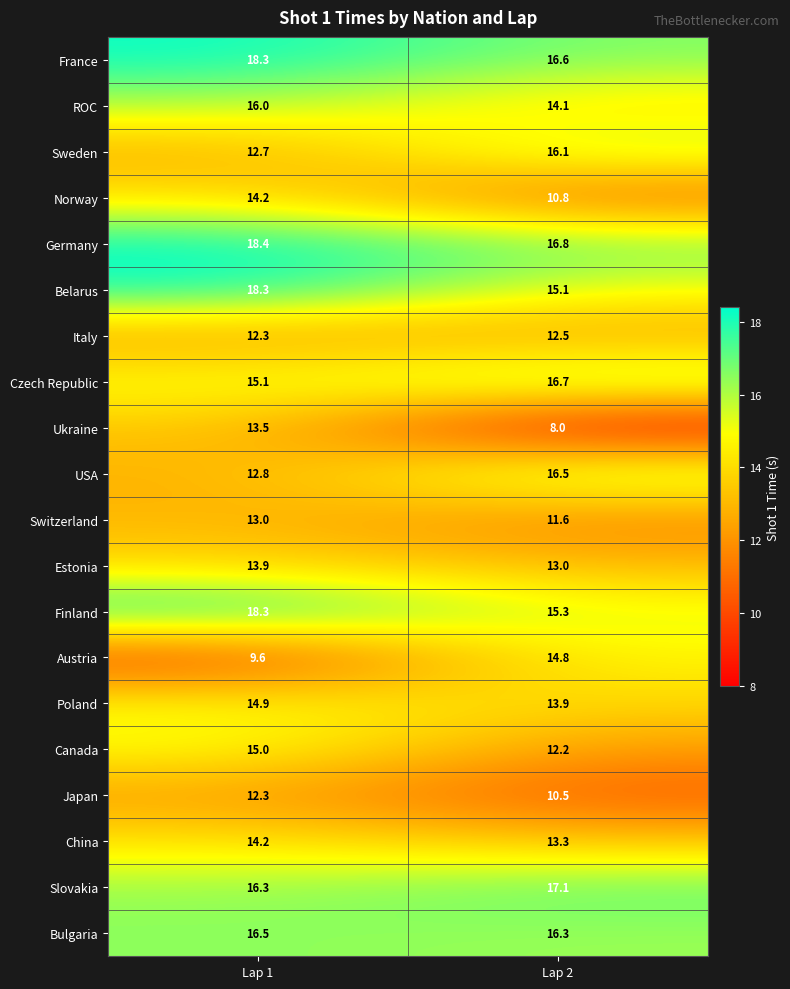

How many distinct data groups are displayed?

20